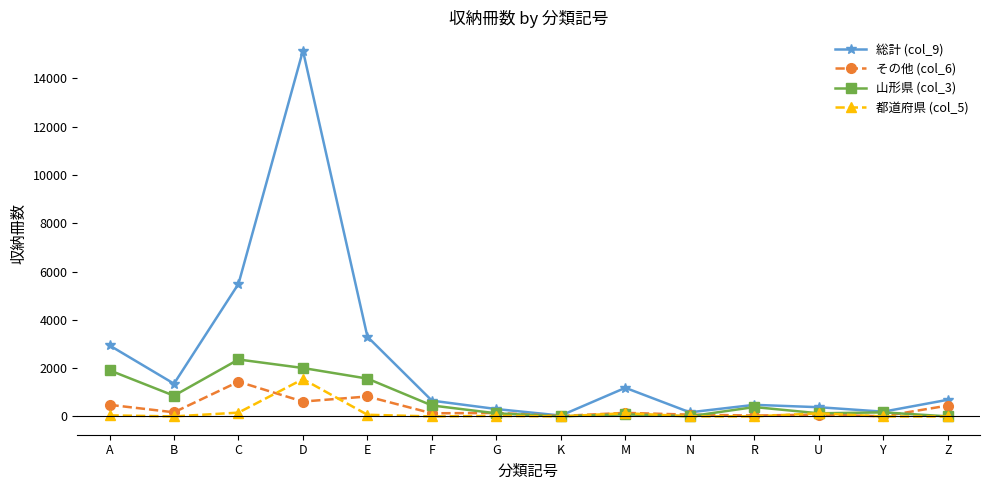

Is it true that 山形県 (col_3) equals 1910 at A?

True